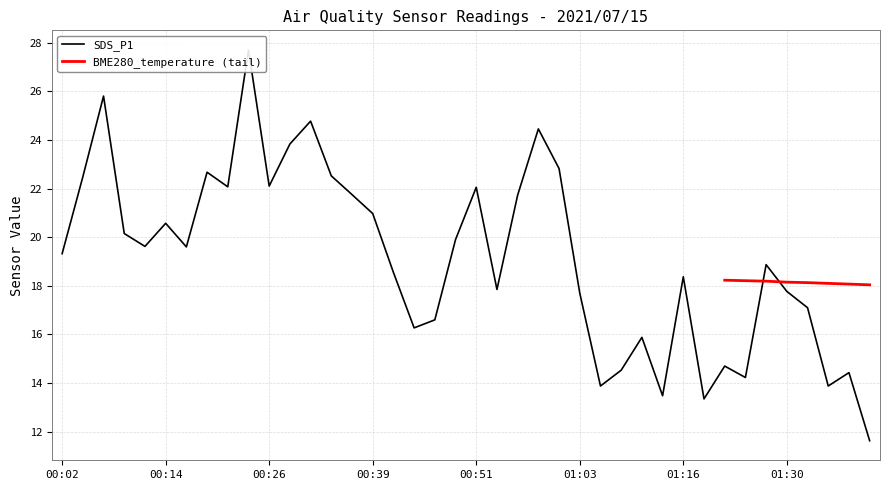

What is the highest value of the BME280_temperature (tail) series?

18.2